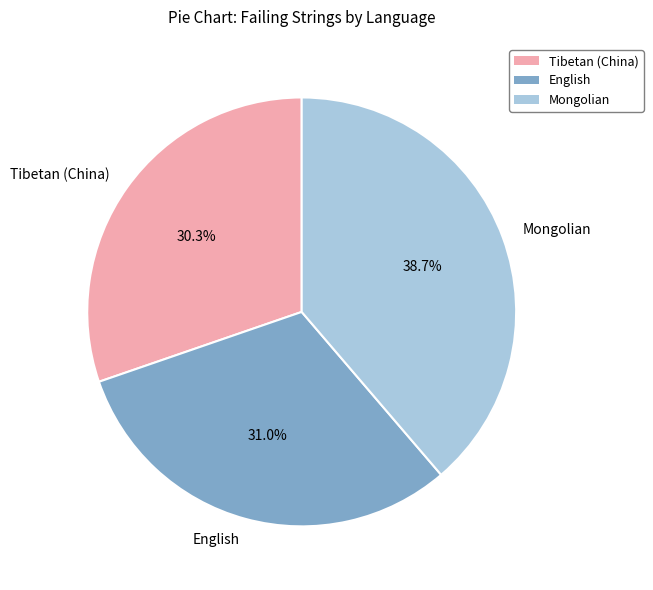

What percentage is the Tibetan (China) slice, to the nearest percent?

30%